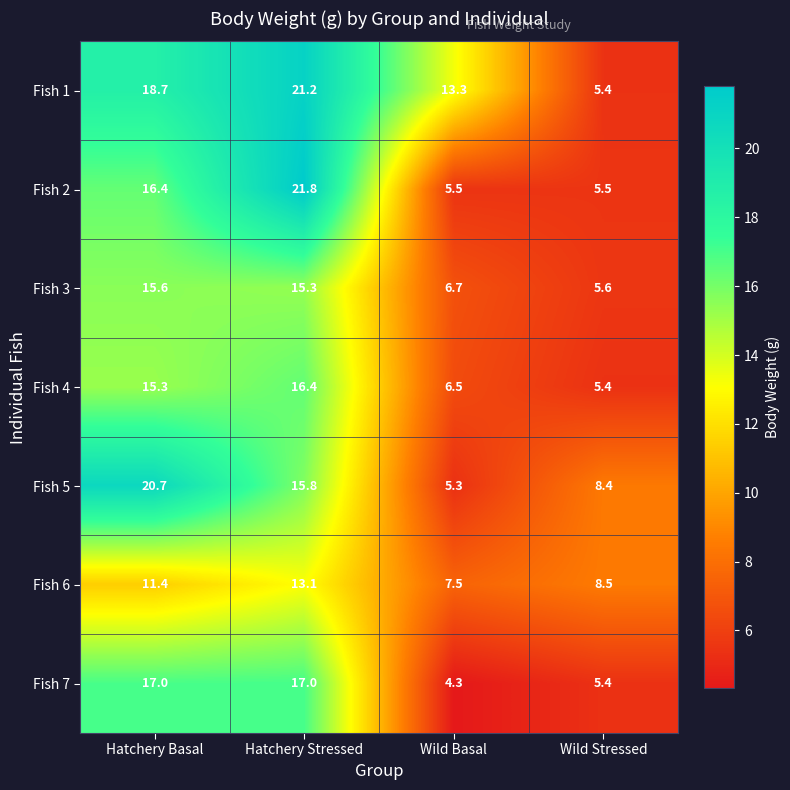

How many values in the Fish 1 series exceed 18?

2